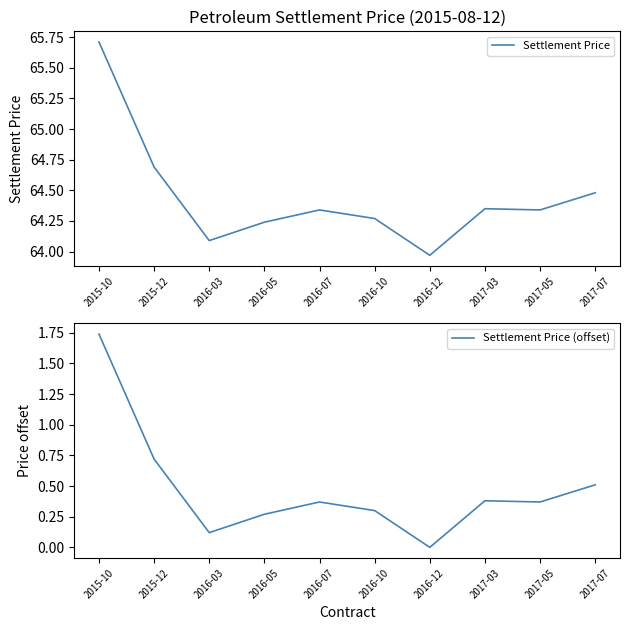

How many lines are shown in the chart?

2